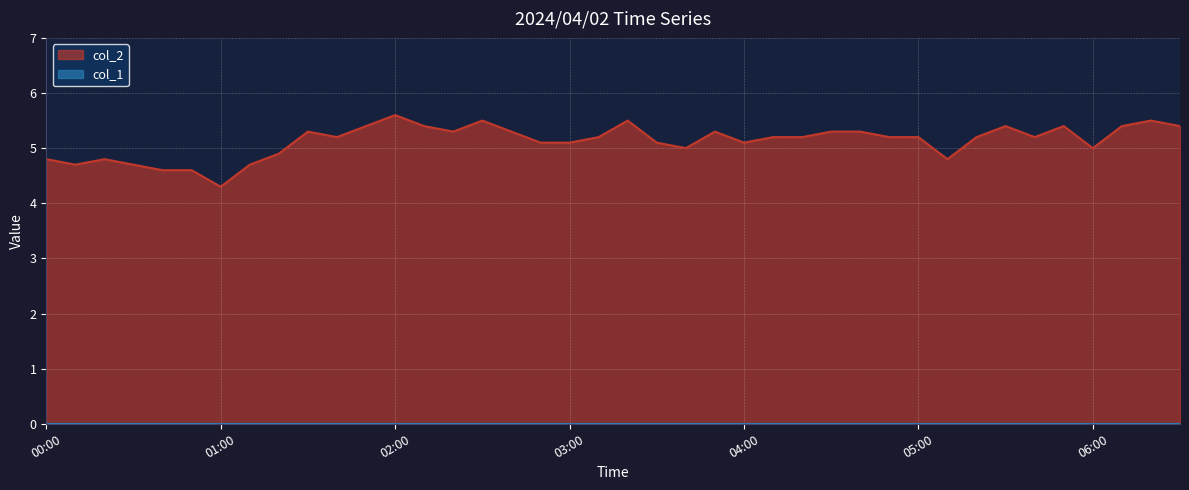

True or false: there are more than 0 points higher than both neighbors.

True